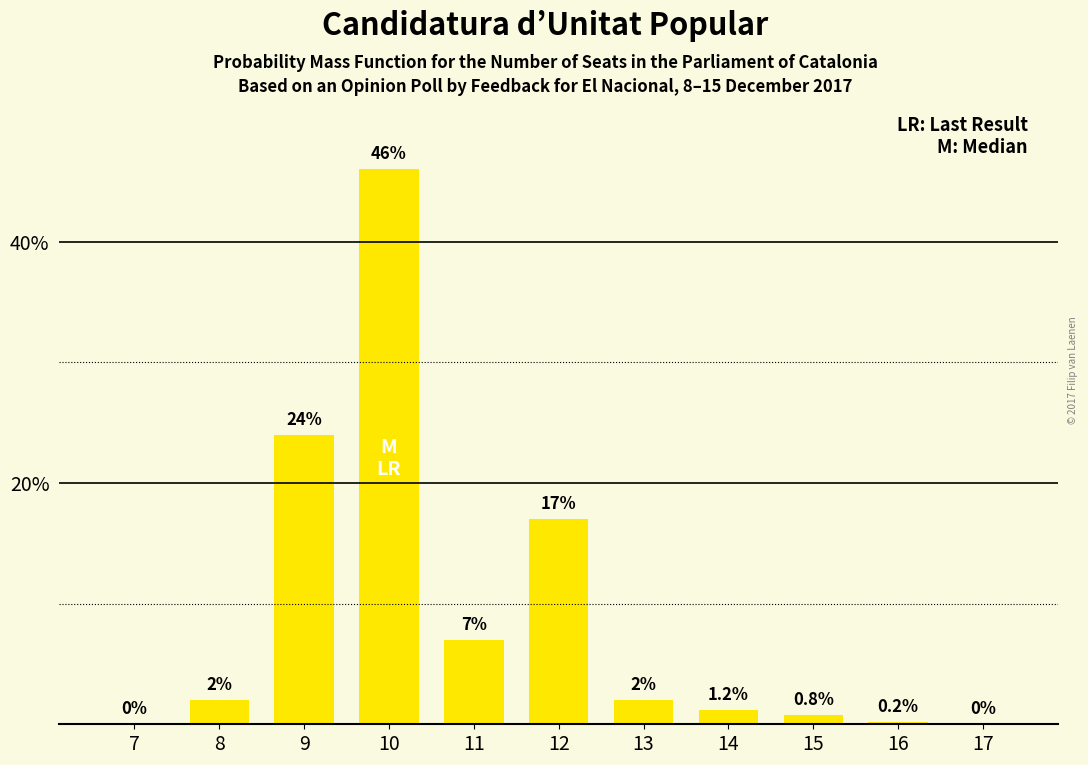

Reading right to left, list all the values displayed in this chart.

17=0.0	16=0.2	15=0.8	14=1.2	13=2.0	12=17.0	11=7.0	10=46.0	9=24.0	8=2.0	7=0.0